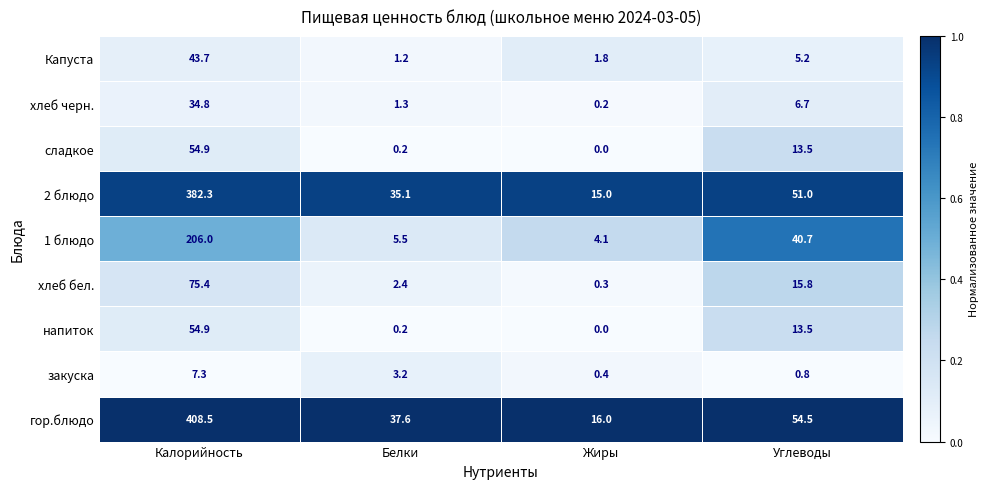

Is the value of закуска at Белки greater than the value of сладкое at Белки?

Yes